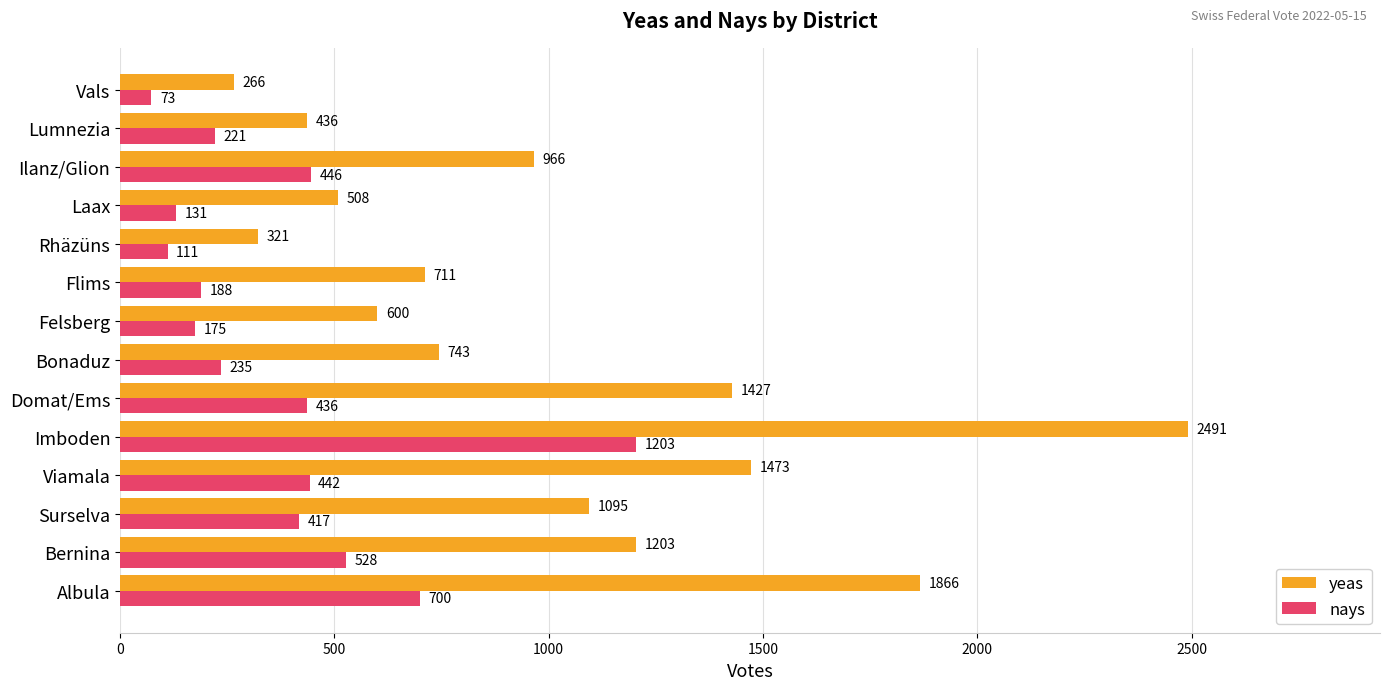

At which category is the sum across all series the highest?

Imboden